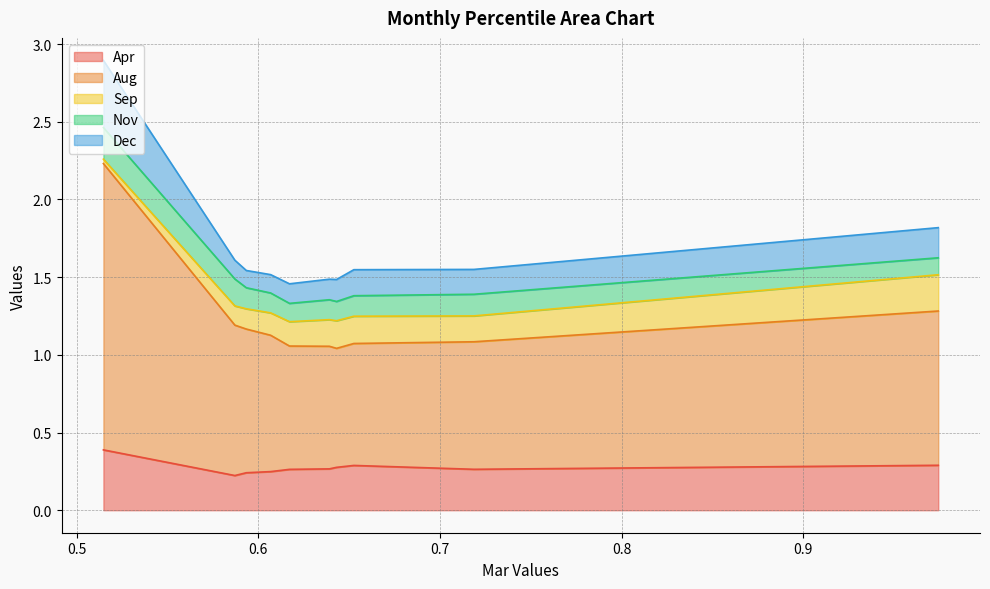

In Dec, how many points are lower than both neighbors (excluding endpoints)?

2